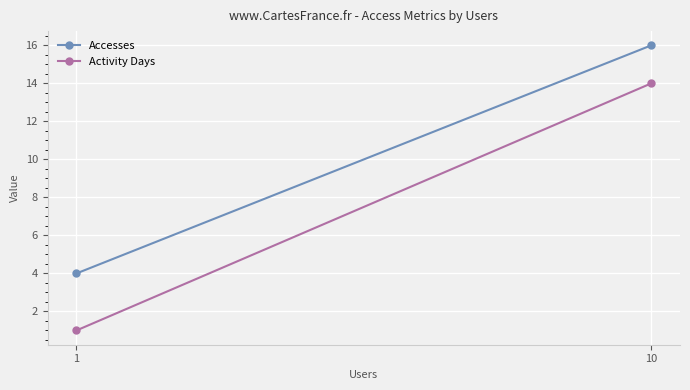

What is the lowest value of the Activity Days series?

1